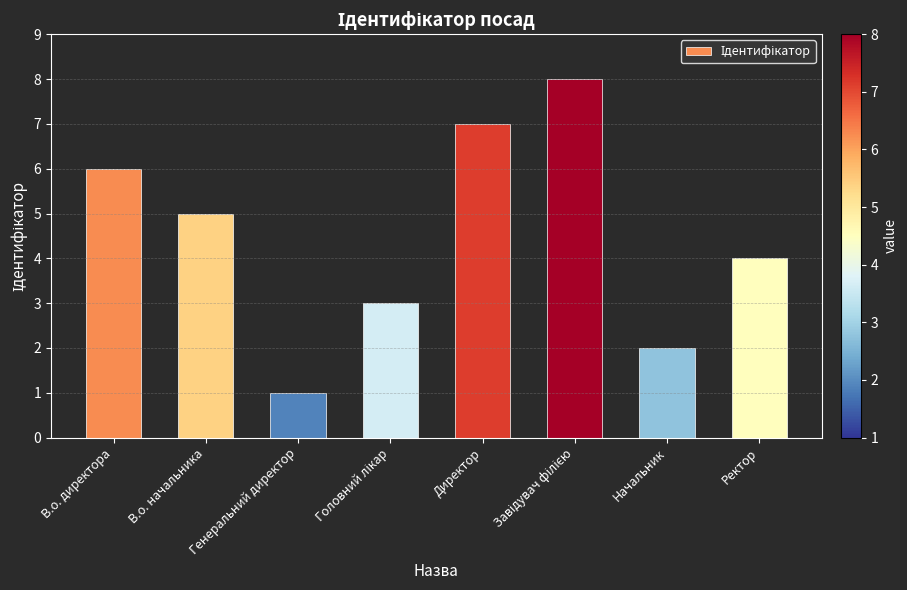

True or false: the data shows 6 at В.о. директора.

True